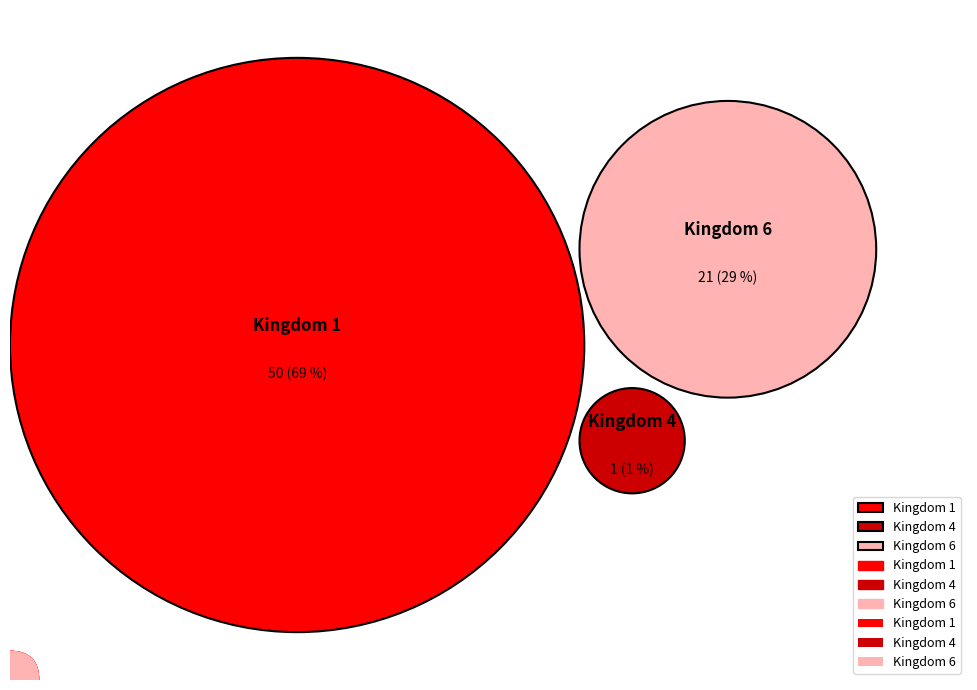

Is 1 the majority of the pie?

Yes